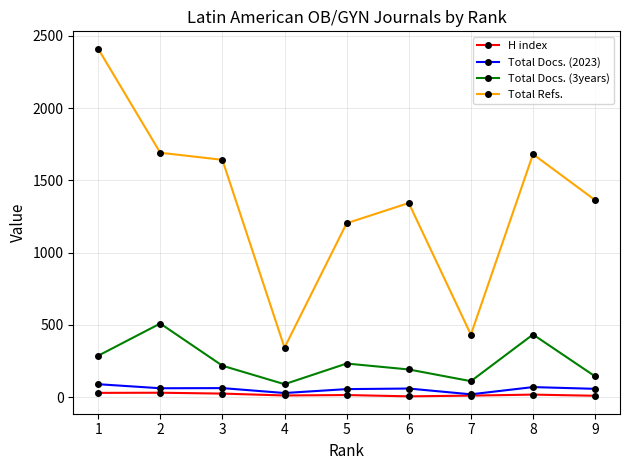

Is this an area chart (filled region under the line)?

No